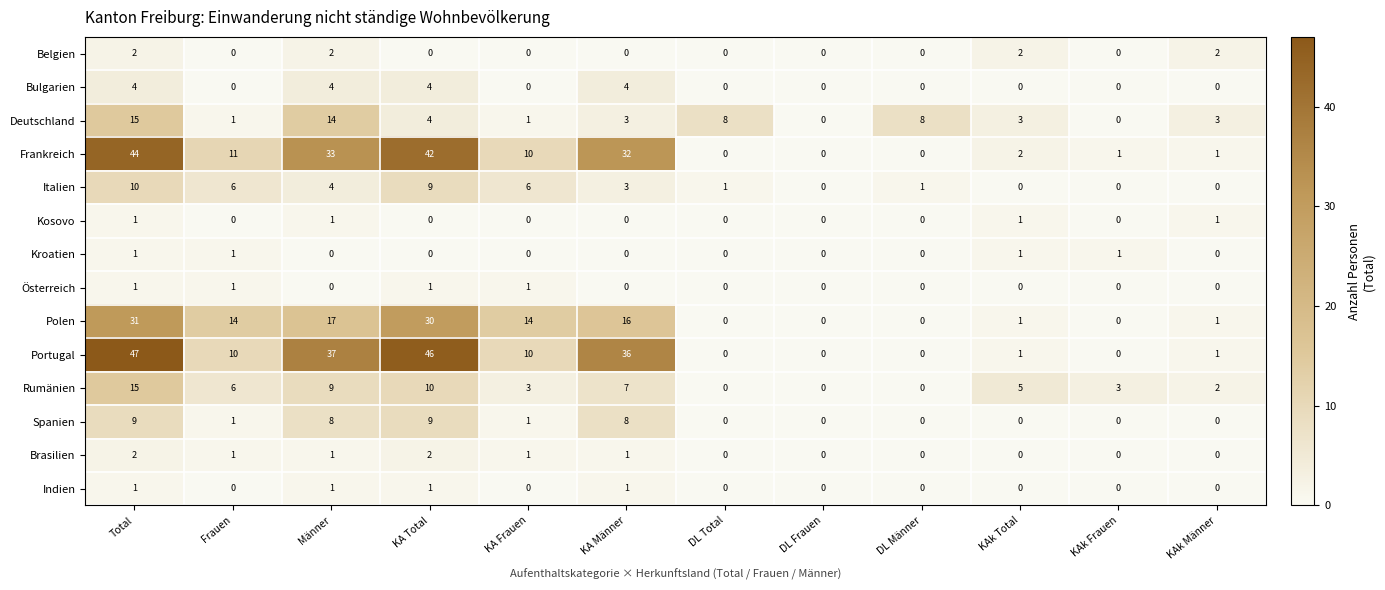

At which label does Italien first exceed 3?

Total